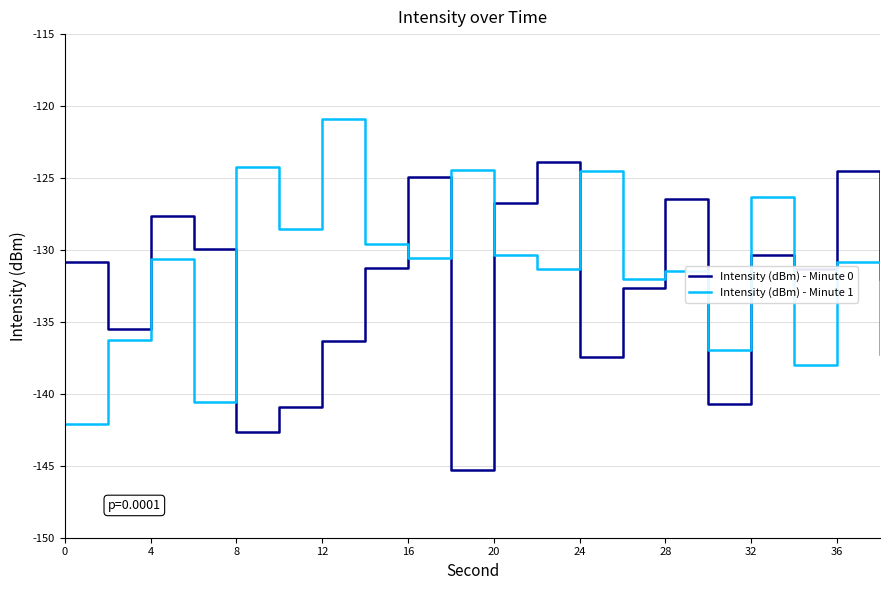

What is the difference between the maximum and minimum values in the Intensity (dBm) - Minute 0 series?

21.4